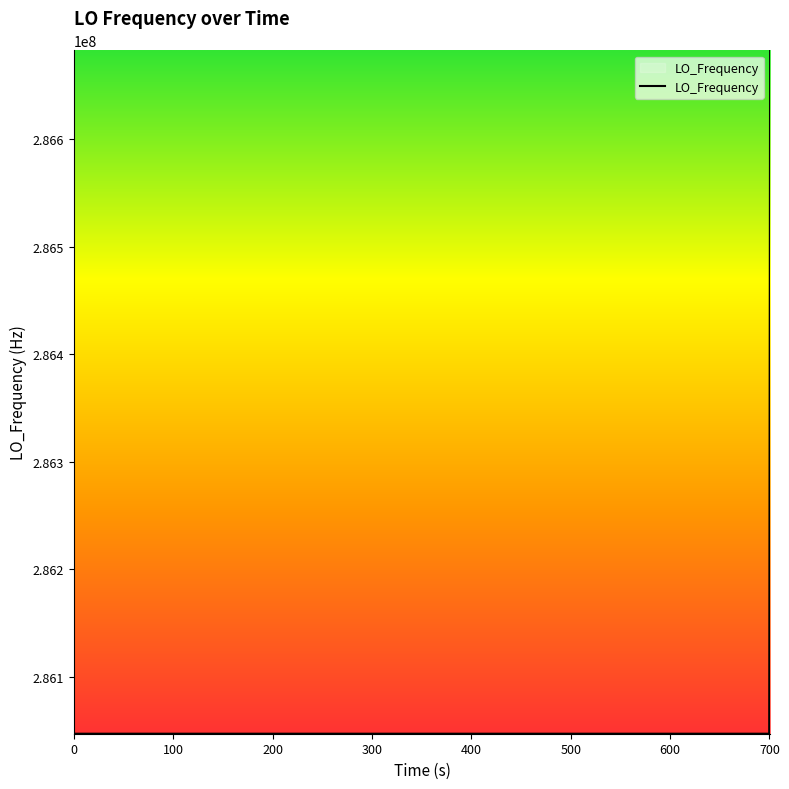

How many values exceed 286046999?

26